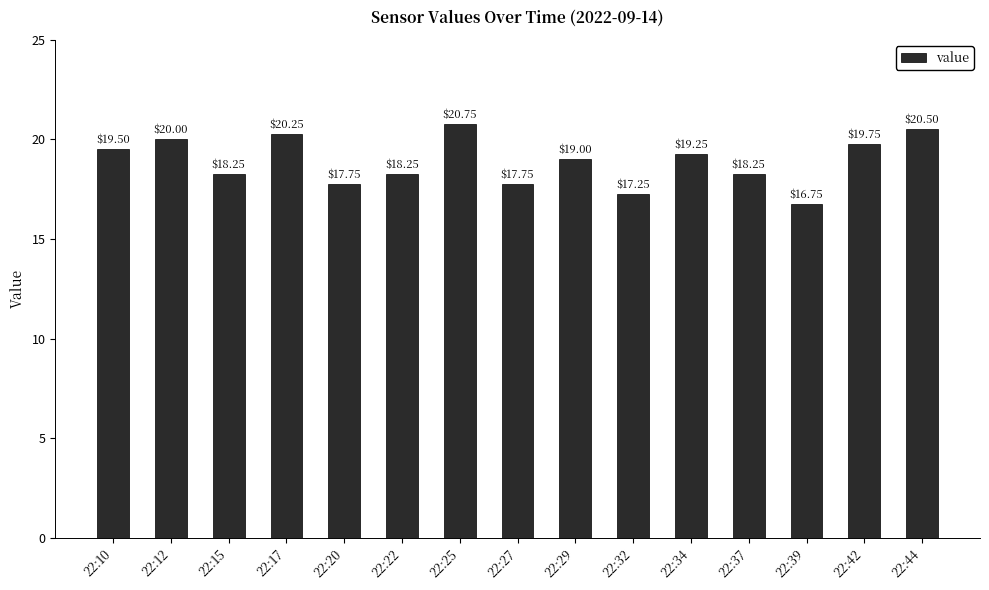

How many data points does each series have?

15